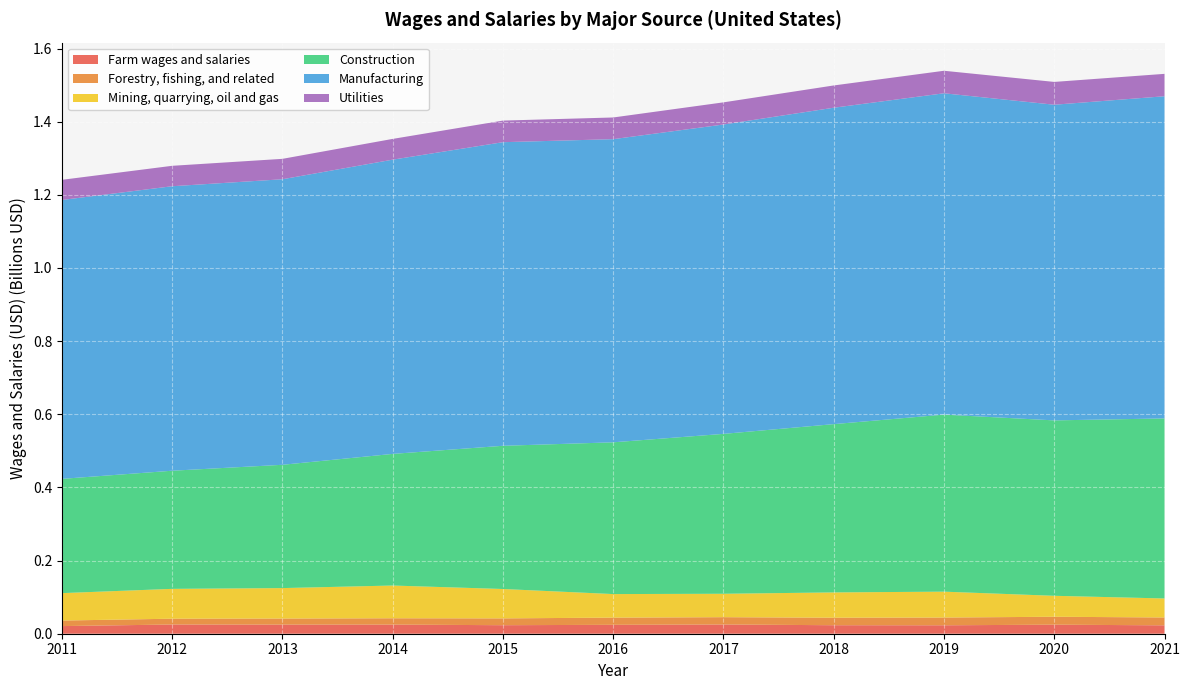

Reading right to left, what are all the values shown in this chart?

Farm wages and salaries: 2021=22961056.0	2020=24703139.6	2019=23074021.5	2018=23257498.9	2017=25220000.0	2016=24331058.8	2015=23323717.1	2014=24922022.0	2013=24869729.0	2012=25182885.1	2011=20874451.9
Forestry, fishing, and related: 2021=21494051.2	2020=21681809.9	2019=21199582.9	2018=20545396.9	2017=20016000.0	2016=19697832.2	2015=18615366.4	2014=17343781.2	2013=16642251.8	2012=15895993.6	2011=15139190.0
Mining, quarrying, oil and gas: 2021=51958024.8	2020=57309833.3	2019=70747276.9	2018=69147832.1	2017=64001000.0	2016=64377411.4	2015=80360788.4	2014=89522607.9	2013=83274040.0	2012=81592505.2	2011=74985119.0
Construction: 2021=492265884.8	2020=479616522.1	2019=484078848.0	2018=460123288.0	2017=437182000.0	2016=414959925.1	2015=391550063.5	2014=359873668.5	2013=337097415.5	2012=322997596.9	2011=312401626.1
Manufacturing: 2021=880875358.7	2020=863051504.8	2019=878562808.2	2018=865099848.4	2017=845858000.0	2016=828848607.5	2015=830089014.4	2014=804496436.6	2013=780719891.2	2012=777844236.4	2011=762528398.1
Utilities: 2021=61238963.1	2020=62385781.6	2019=61566096.9	2018=60895992.4	2017=60593000.0	2016=59300209.7	2015=59071391.5	2014=56781144.3	2013=55794705.5	2012=55857094.1	2011=55131541.6